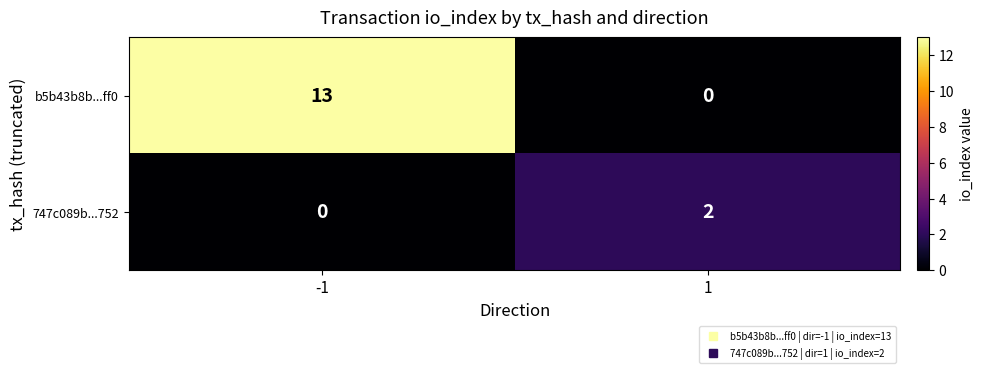

Which series has the largest total across all categories?

b5b43b8b...ff0